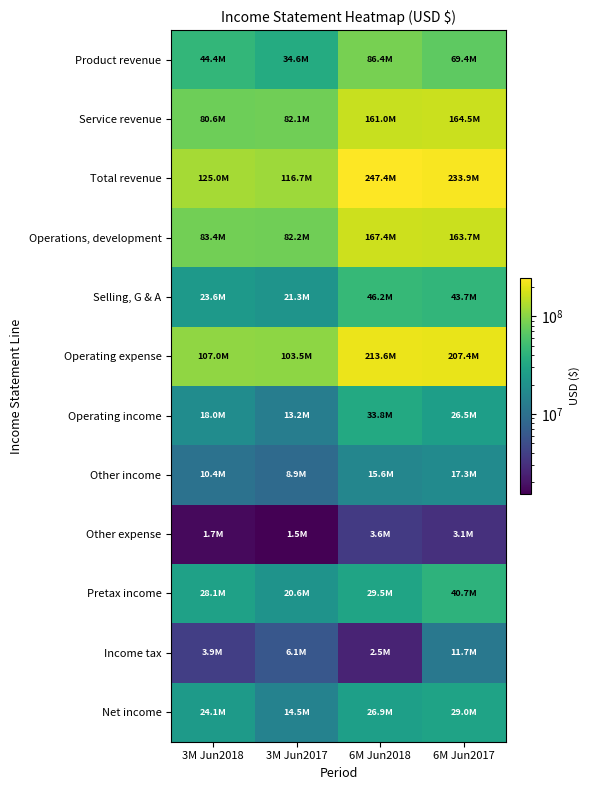

List the series in order of their peak value, lowest first.

Other expense, Income tax, Other income, Net income, Operating income, Pretax income, Selling, G & A, Product revenue, Service revenue, Operations, development, Operating expense, Total revenue